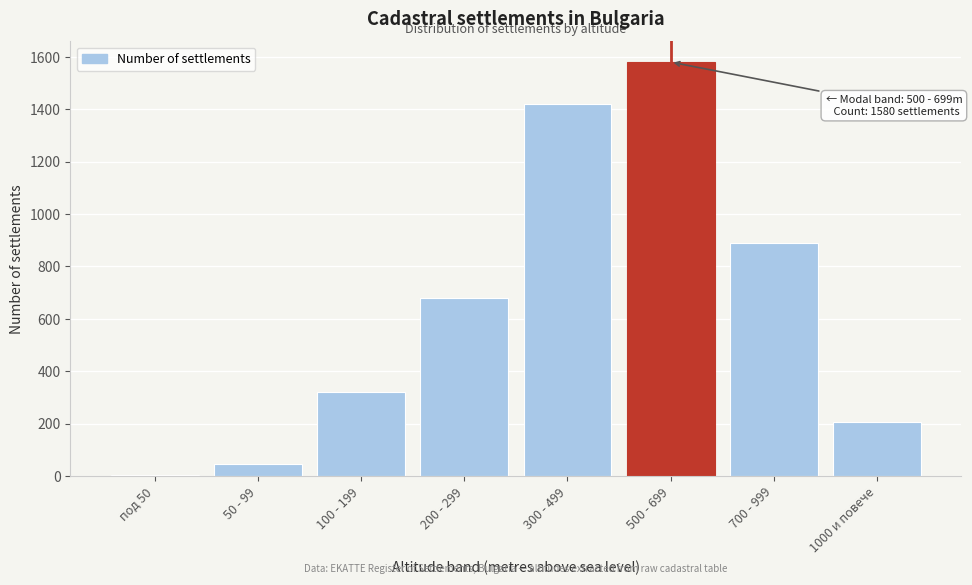

Reading left to right, extract all data points from this chart.

под 50=5	50 - 99=45	100 - 199=320	200 - 299=680	300 - 499=1420	500 - 699=1580	700 - 999=890	1000 и повече=205